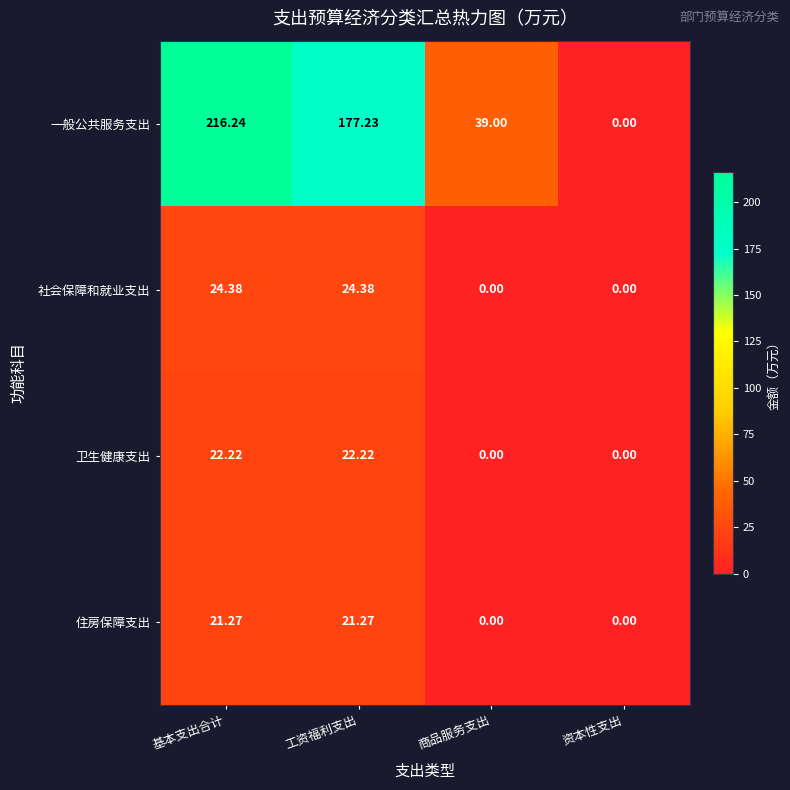

Where does the 一般公共服务支出 series first go above 177?

基本支出合计